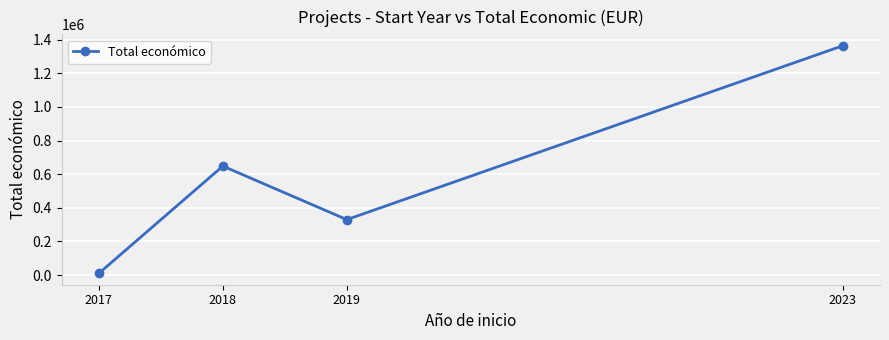

What is the difference between the values at 2018 and 2023?

716045